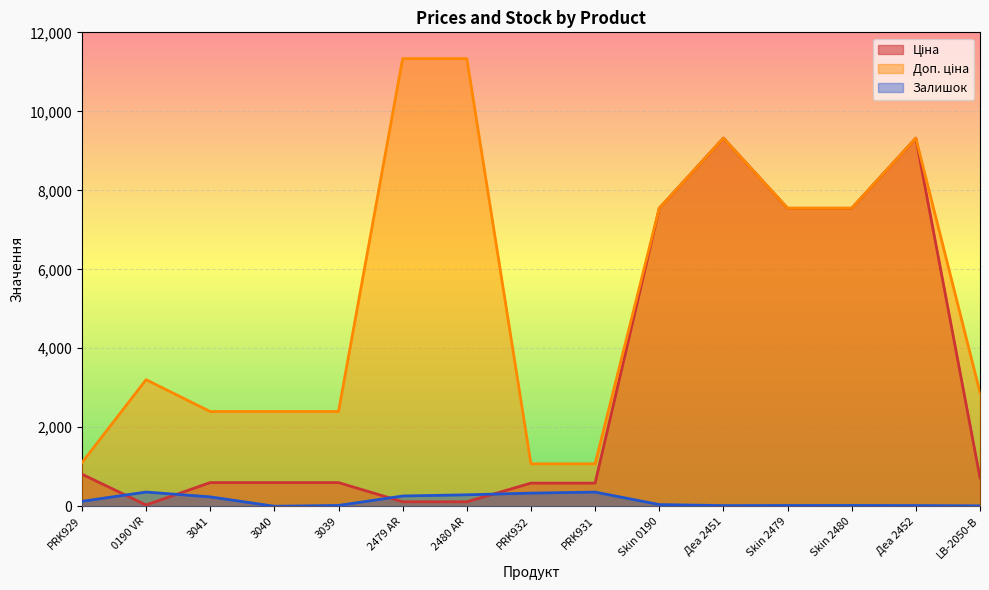

Which label corresponds to the largest value in the chart?

2479 AR